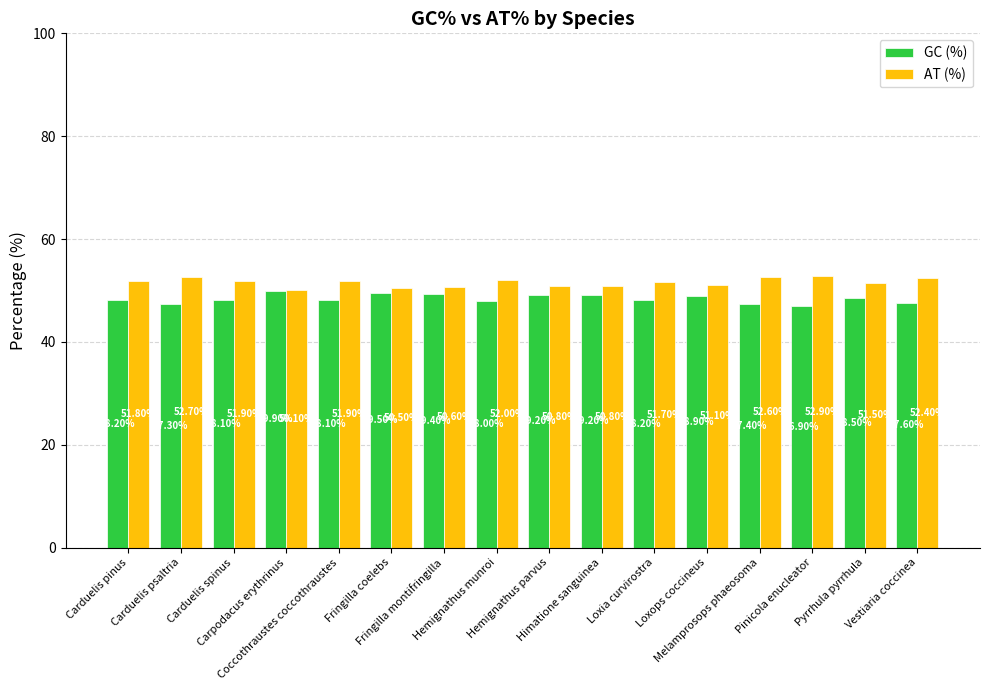

Which series has the largest range (max minus min)?

GC (%)